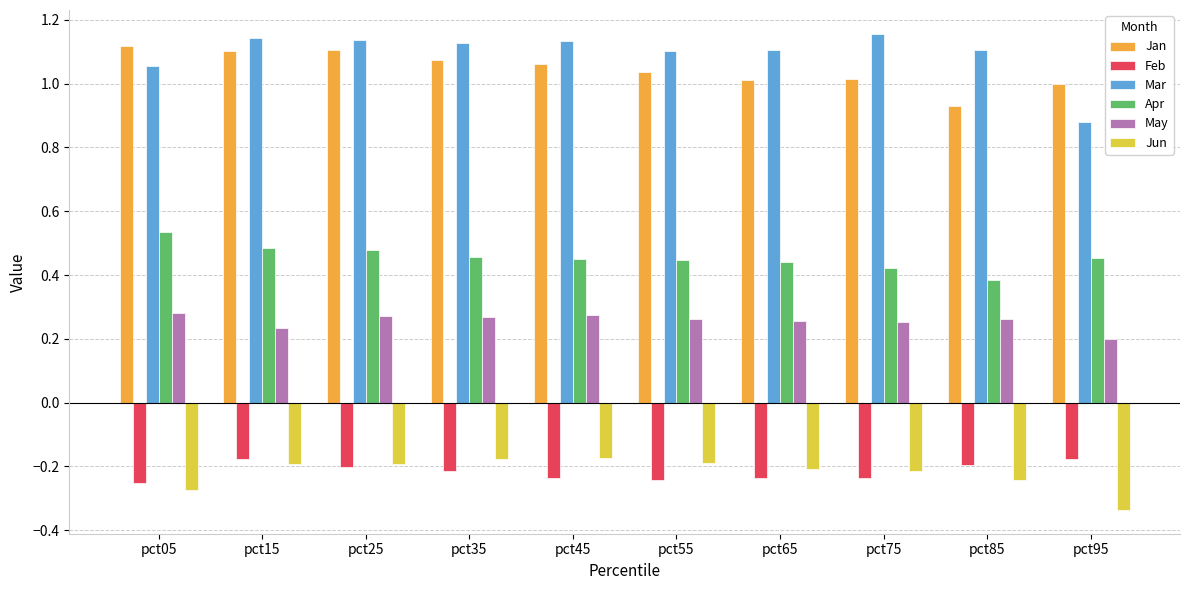

True or false: Apr has a value of 0.7 at pct25.

False